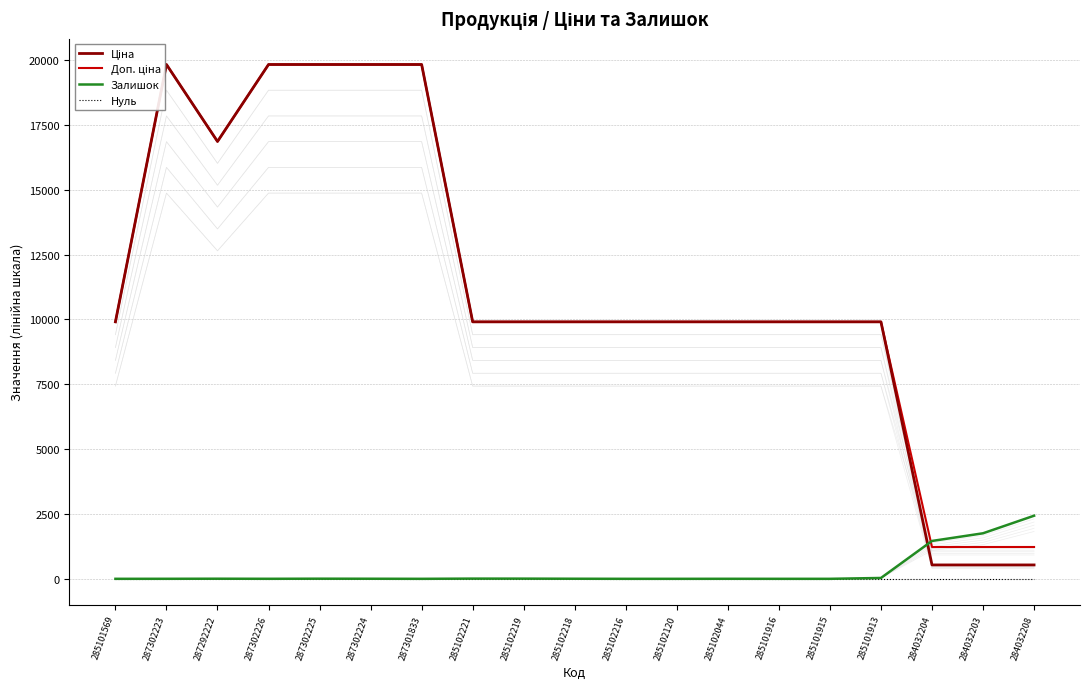

Between 287301833 and 285101913, which is larger?

287301833